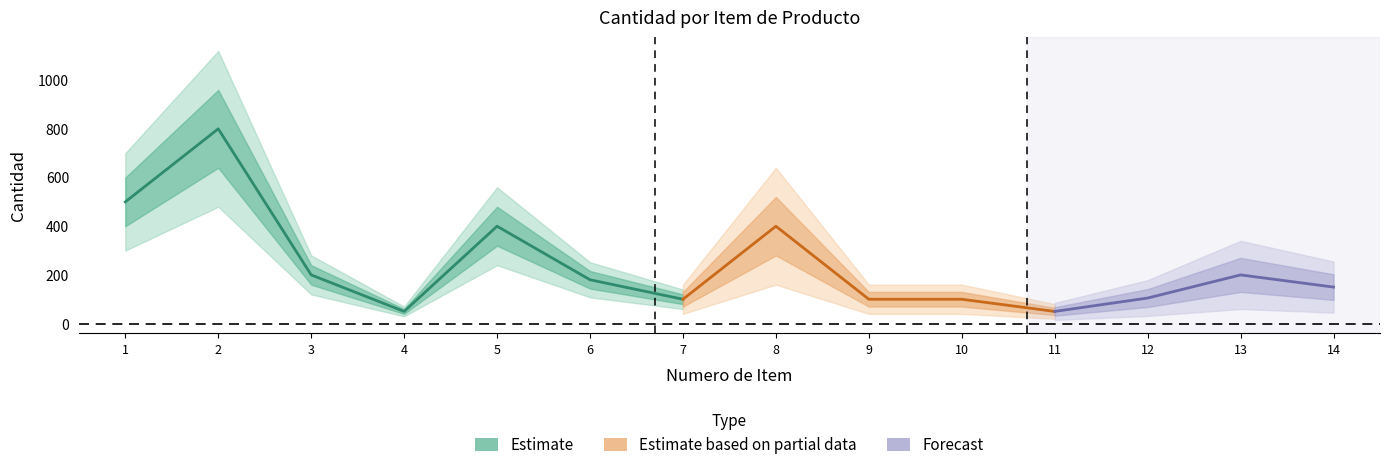

What is the value of the 7th point from the left?

100